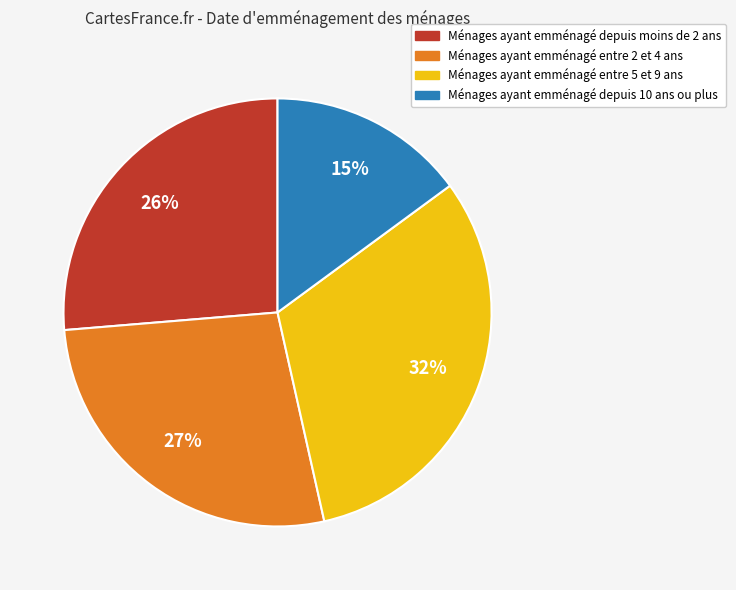

To the nearest percent, what is the average slice percentage?

25%